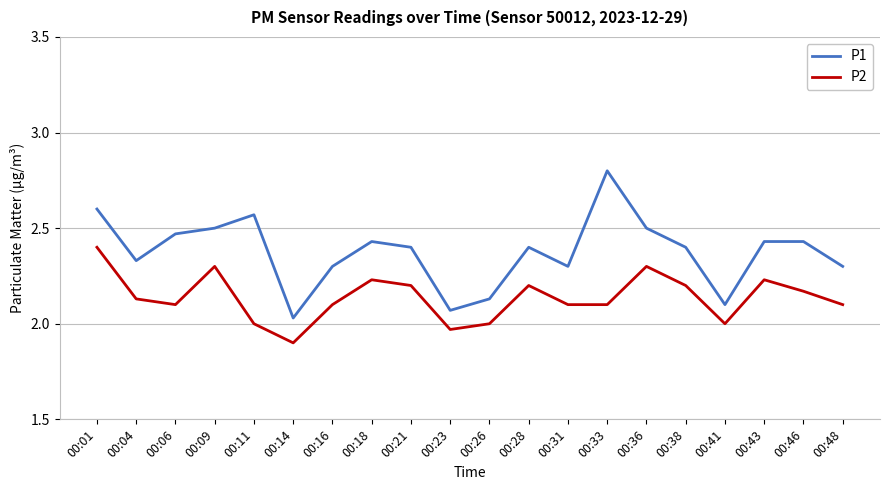

List the series in order of their peak value, lowest first.

P2, P1